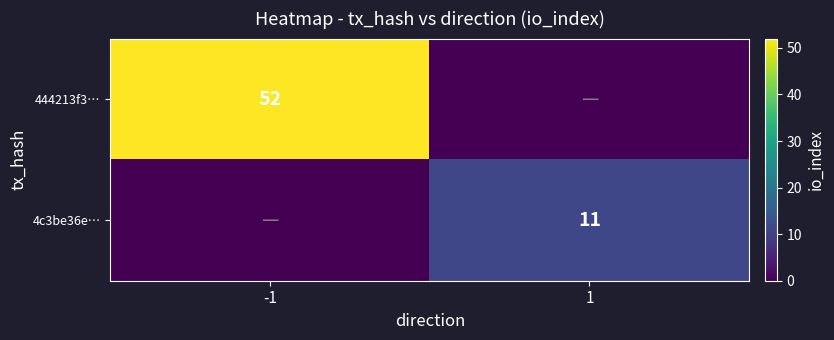

What is the difference between the highest and lowest values at -1?

52